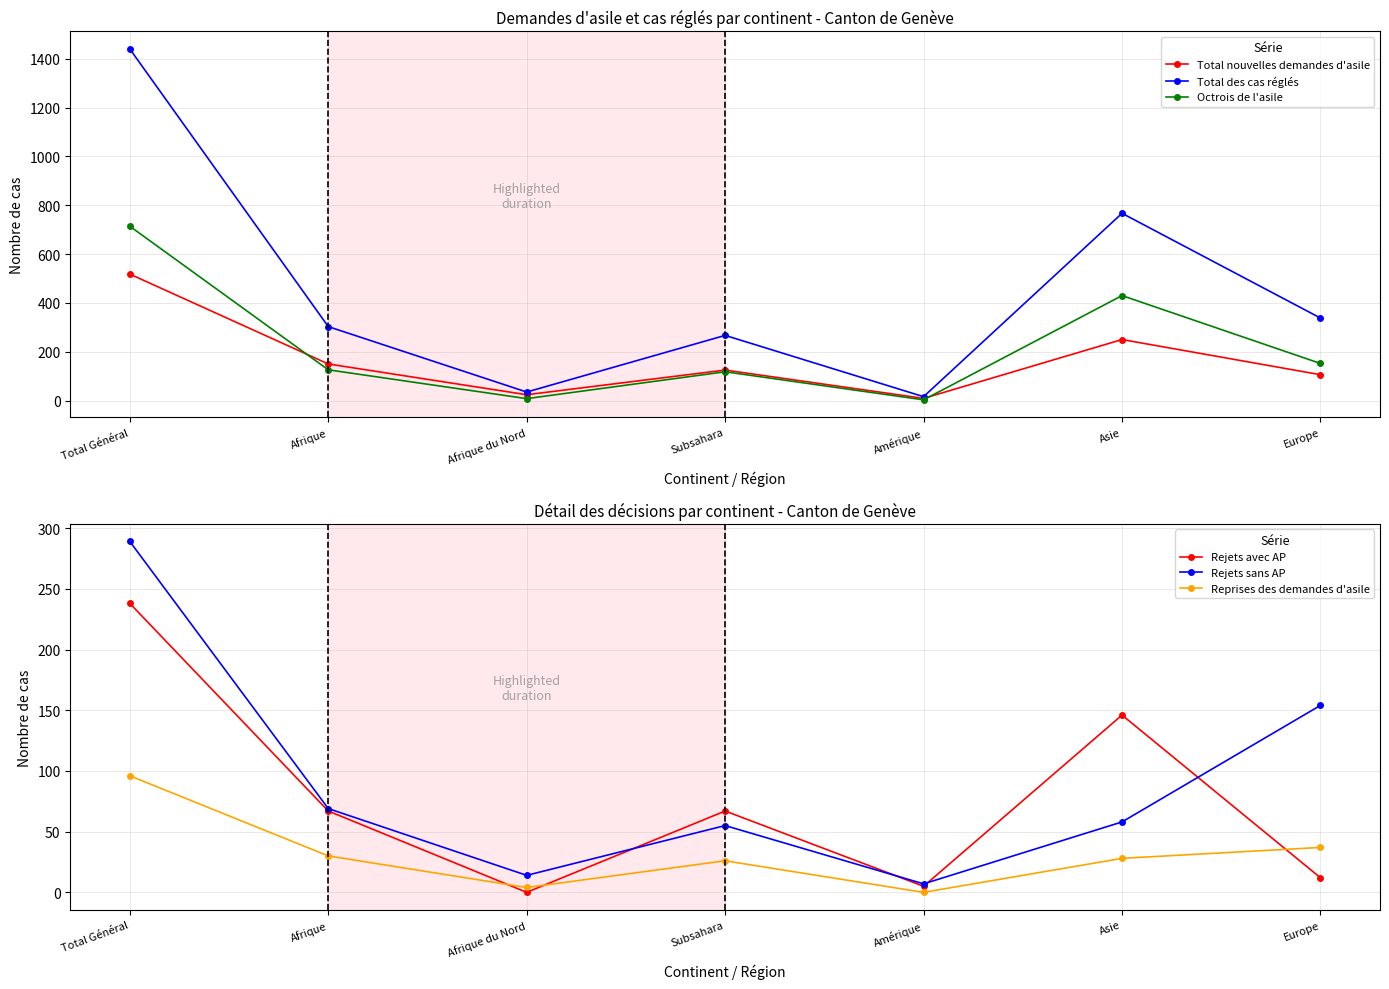

Reading left to right, what are all the values shown in this chart?

Total nouvelles demandes d'asile: 518	150	24	125	9	250	106
Total des cas réglés: 1440	303	35	267	16	767	338
Octrois de l'asile: 714	126	8	118	3	430	152
Rejets avec AP: 238	67	0	67	5	146	12
Rejets sans AP: 289	69	14	55	7	58	154
Reprises des demandes d'asile: 96	30	4	26	0	28	37